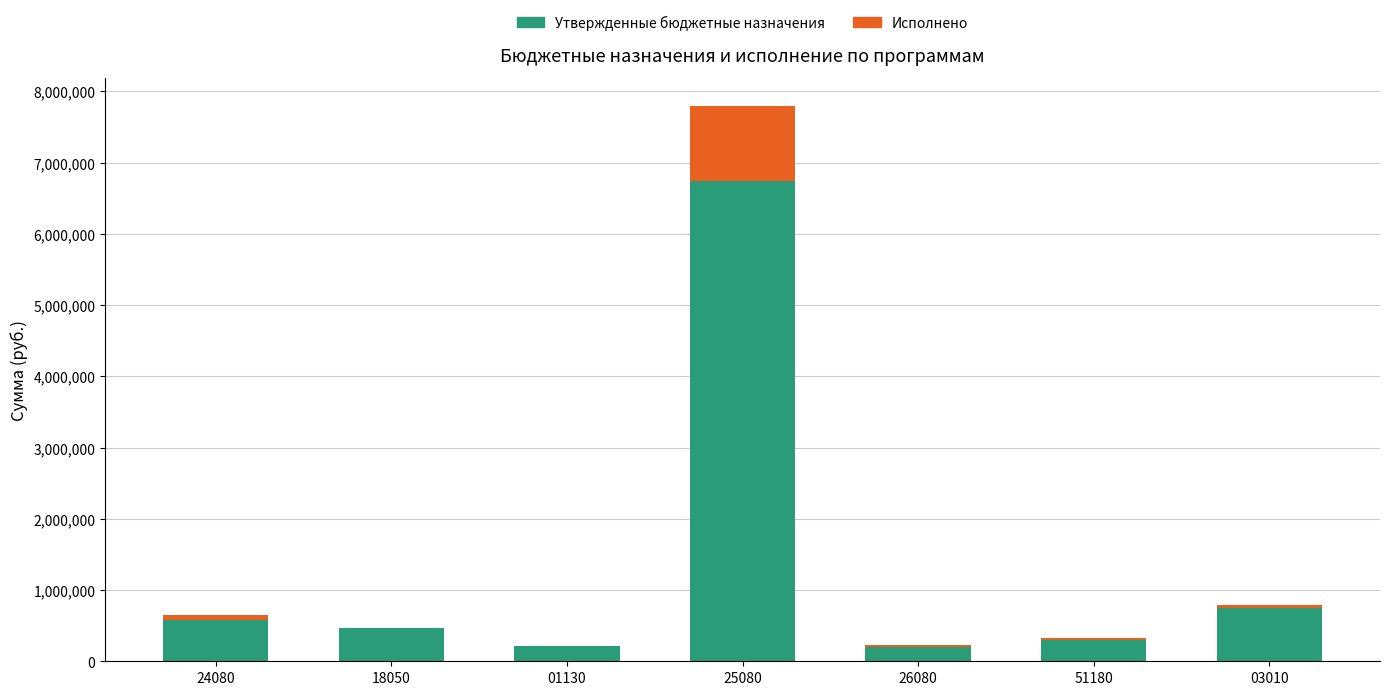

What is the total value across all series at 01130?

210705.0